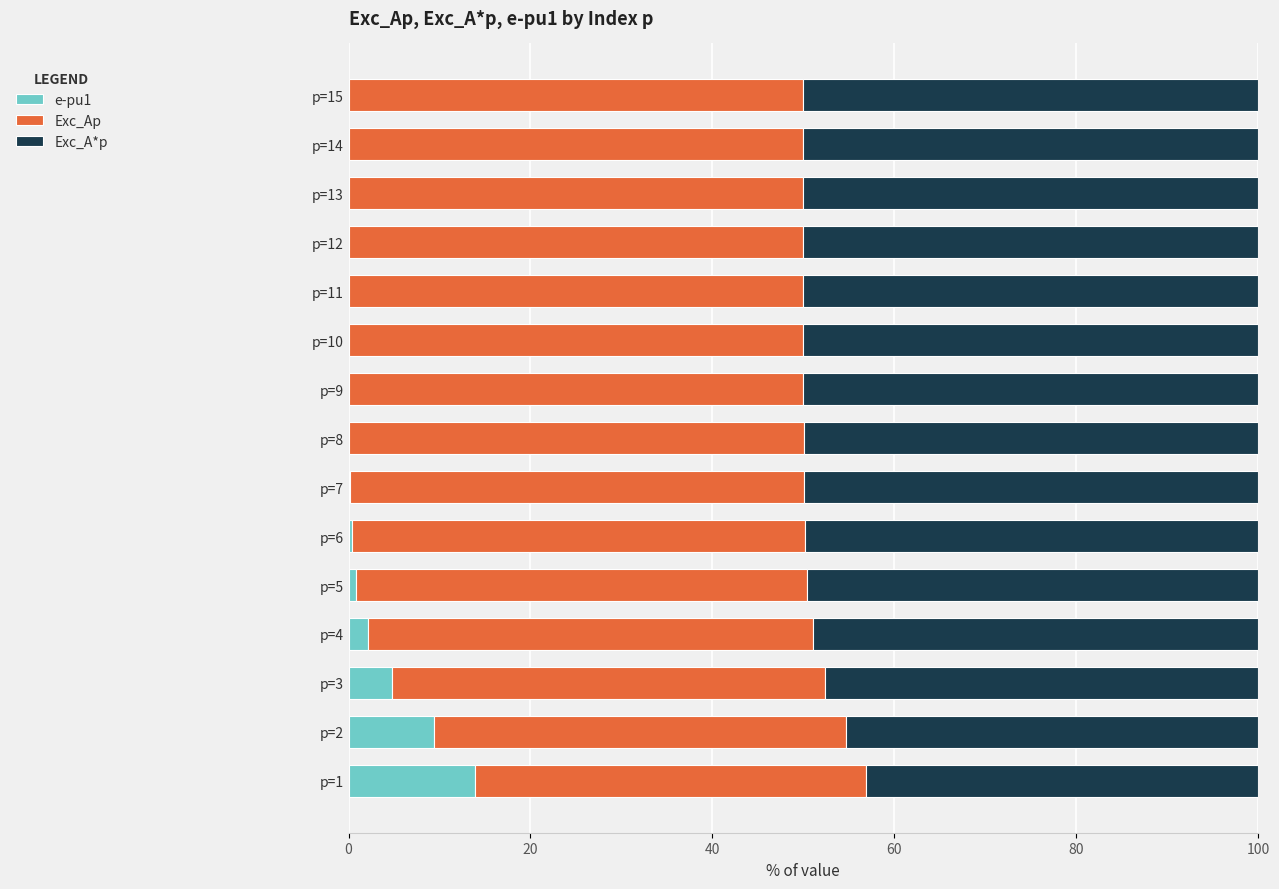

What is the sum of all e-pu1 values?

31.4